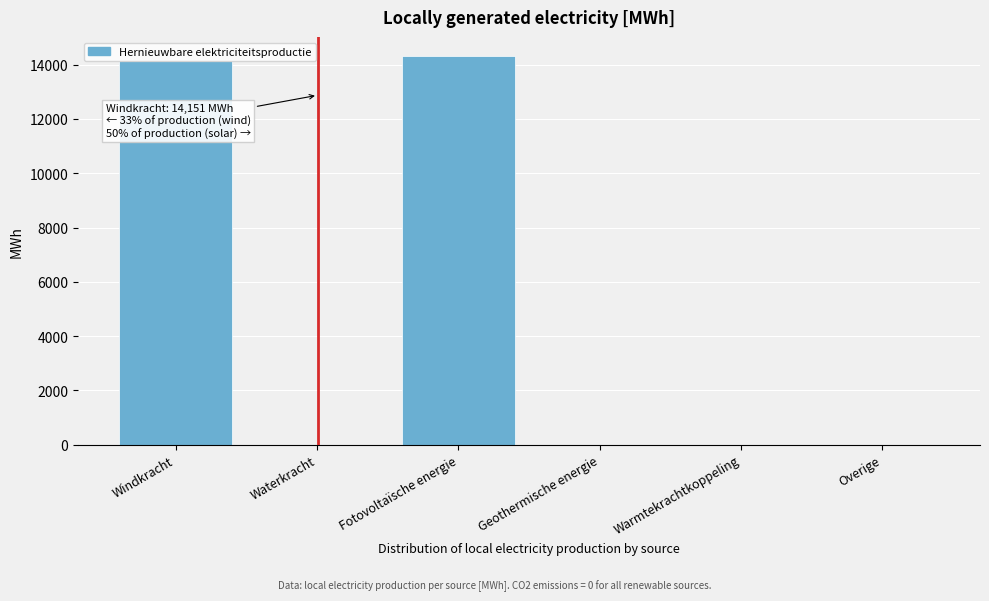

True or false: the data shows 0.0 at Geothermische energie.

True